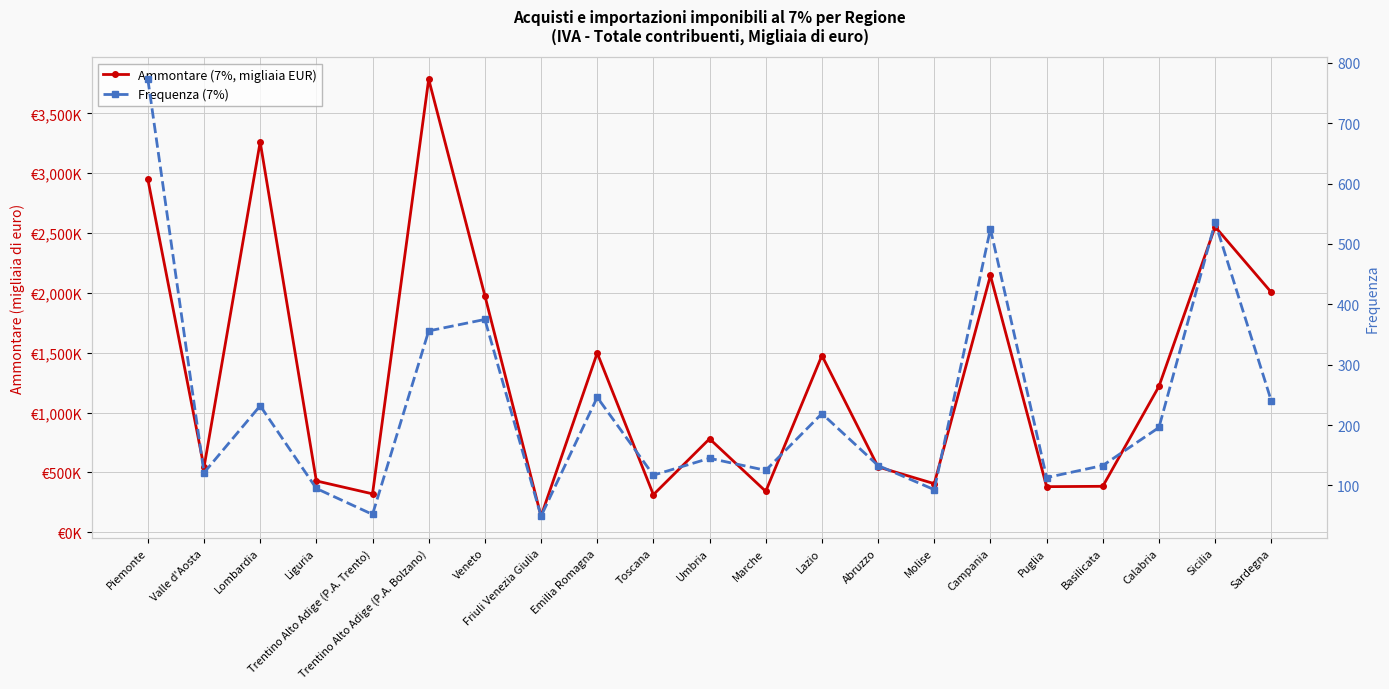

What is the value of the Ammontare (7%, migliaia EUR) point at the 19th from the left?

1219